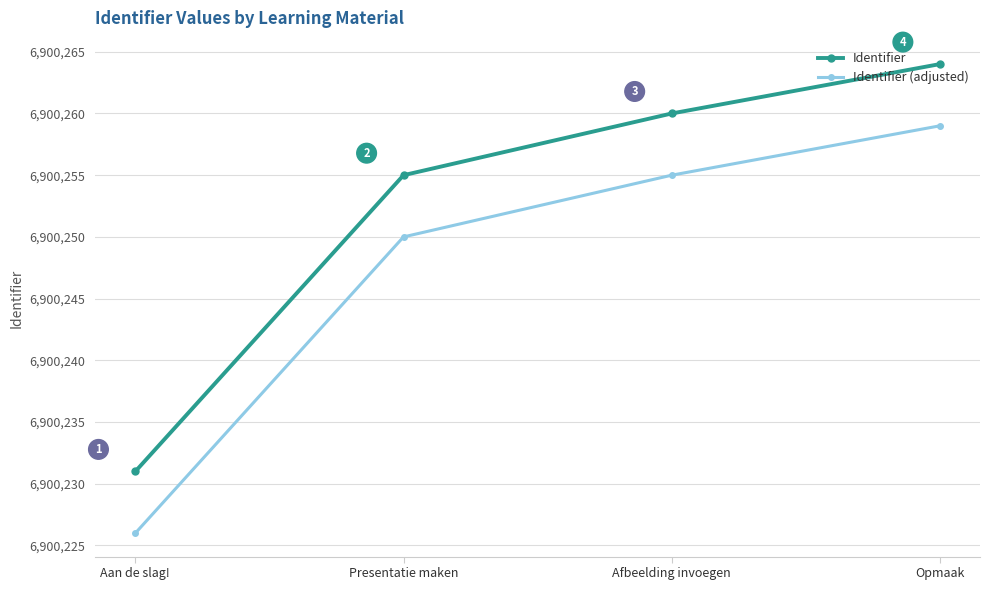

What is the spread (max minus min) of values at Presentatie maken?

5